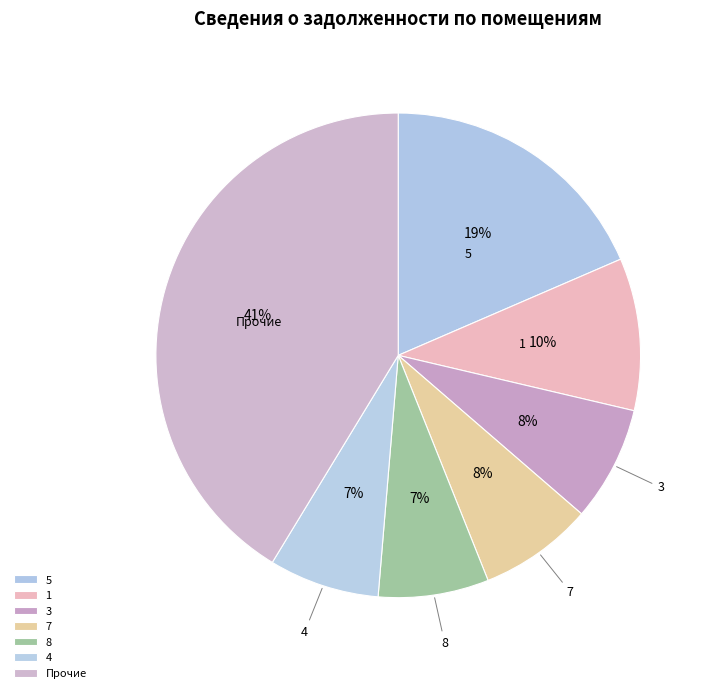

The 4 slice represents 2% of the pie. True or false?

False